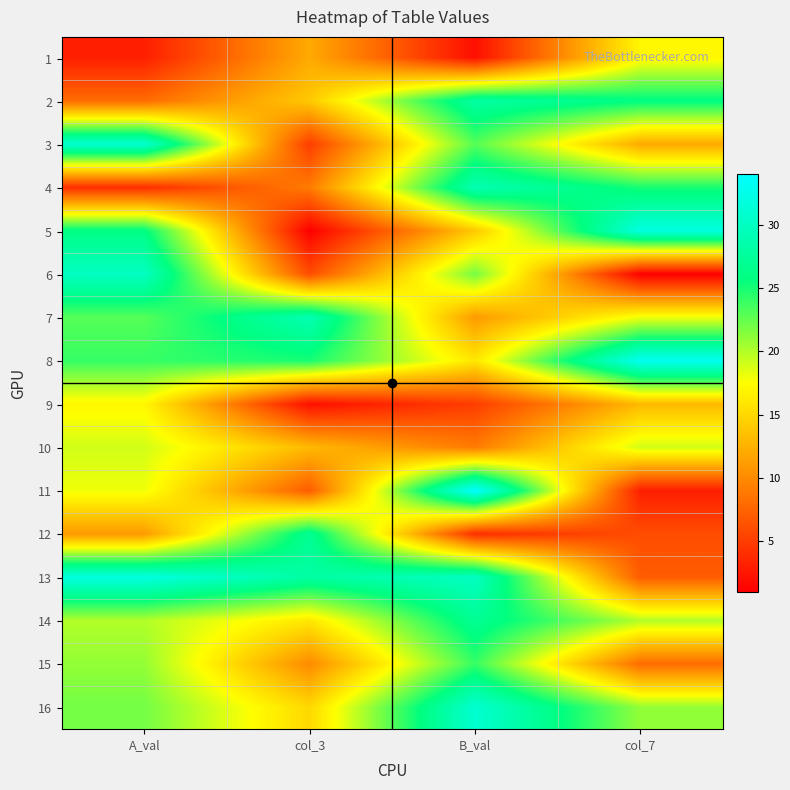

What is the total value across all series at col_3?

219